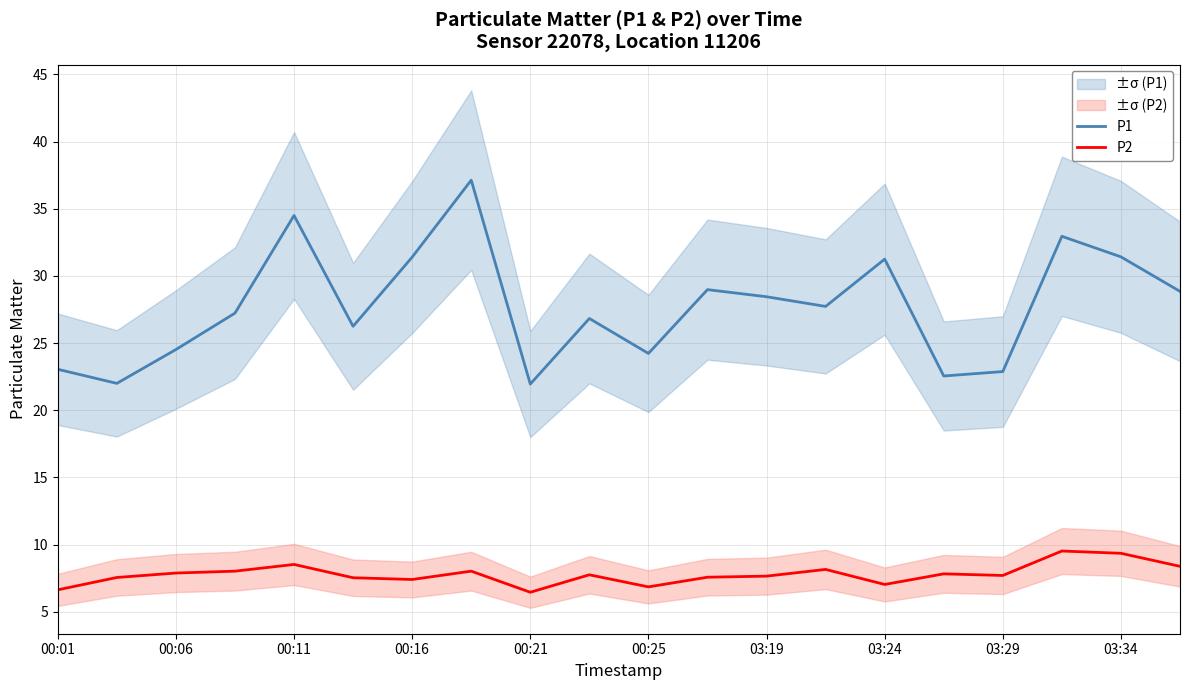

True or false: P2 and P1 cross at least once.

False